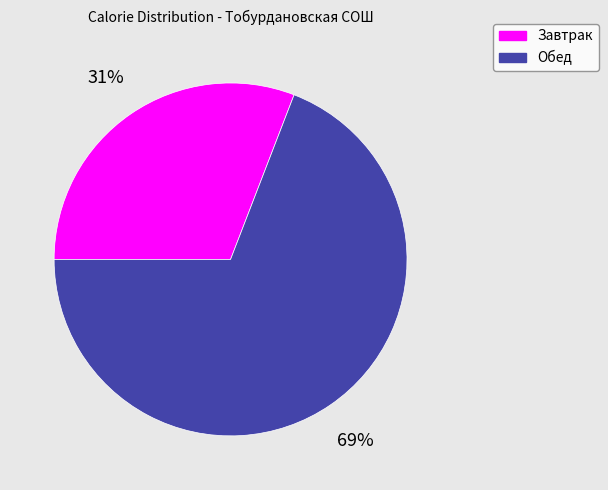

The Обед slice represents 77% of the pie. True or false?

False